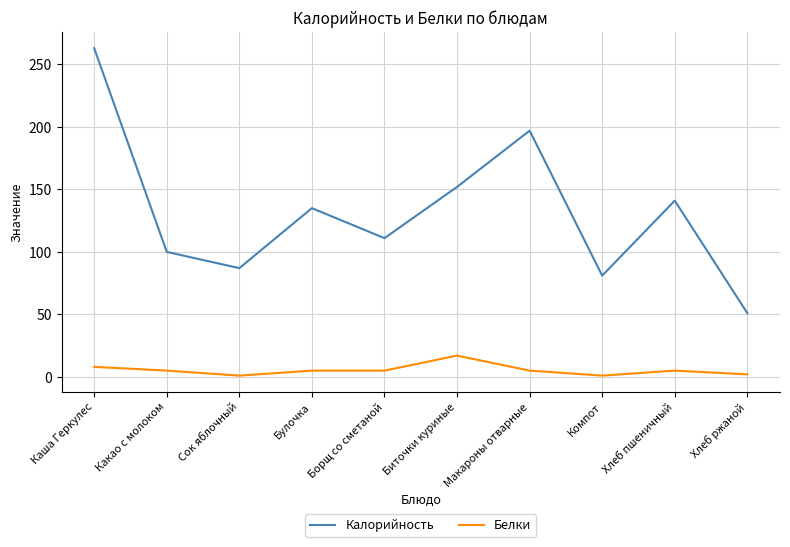

What is the lowest value of the Калорийность series?

51